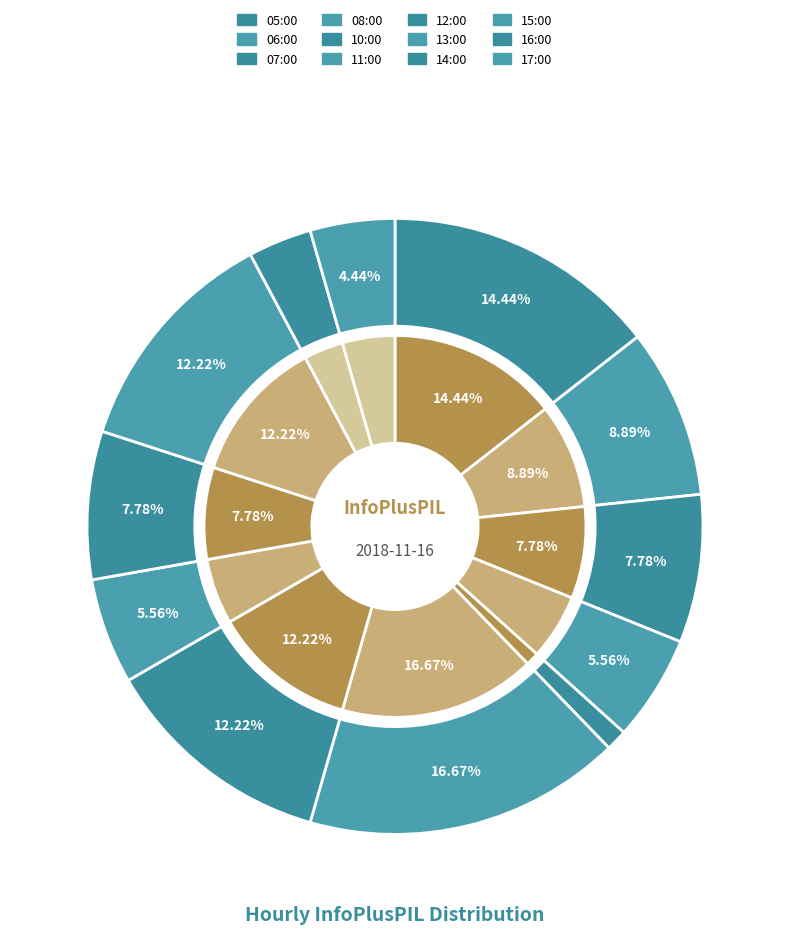

How many slices are in this pie chart?

12